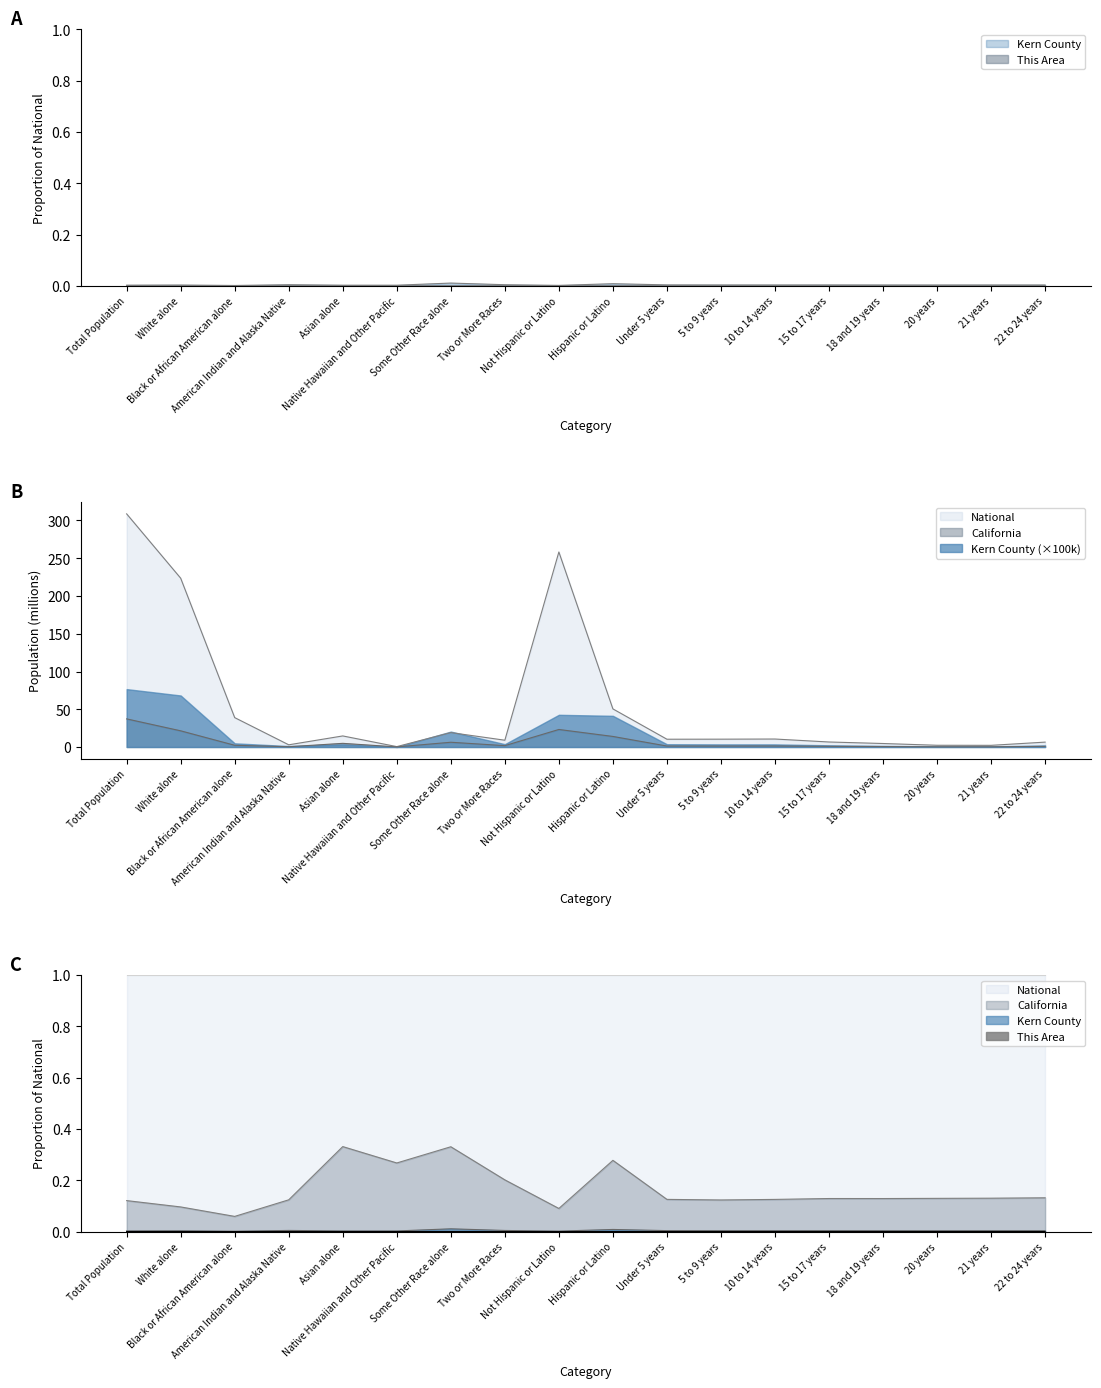

In National, how many points are higher than both neighbors (excluding endpoints)?

4